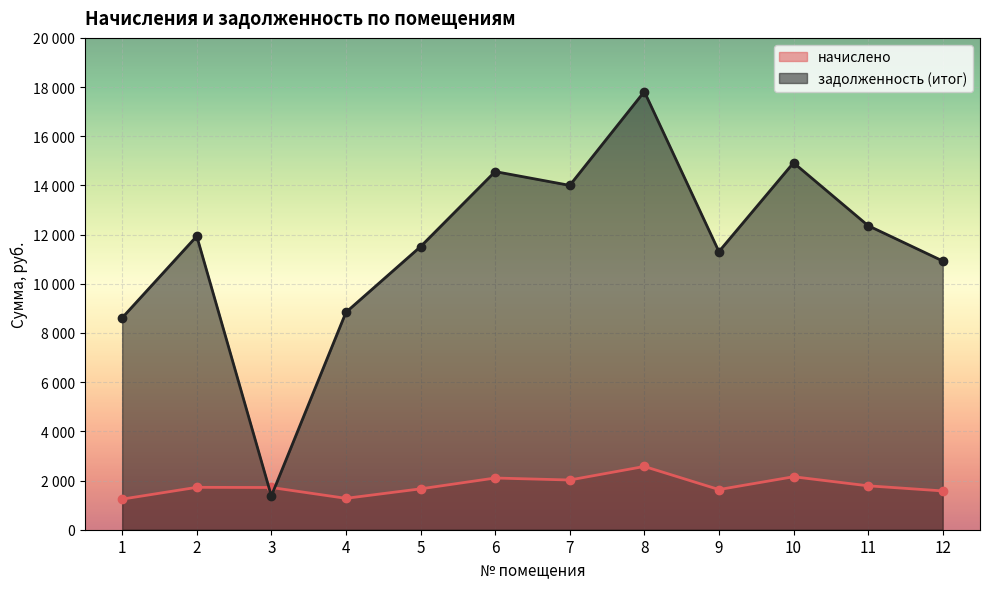

True or false: начислено has a value of 523.6 at 9.

False